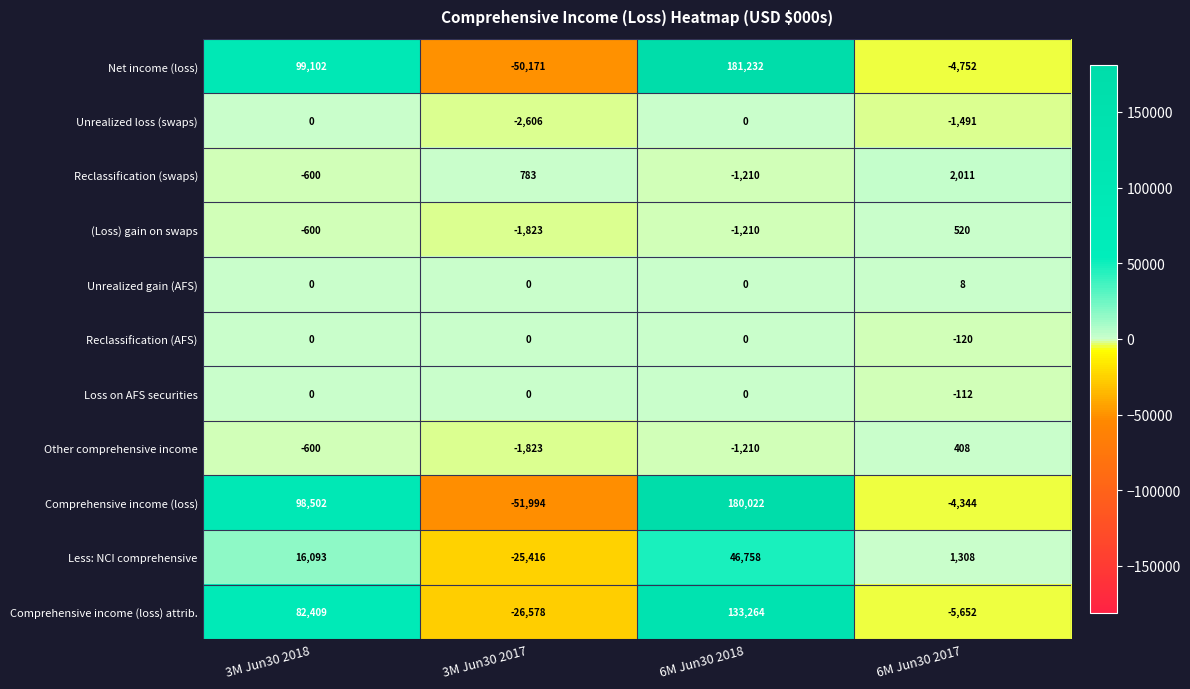

Is it true that Comprehensive income (loss) equals -51994 at 3M Jun30 2017?

True